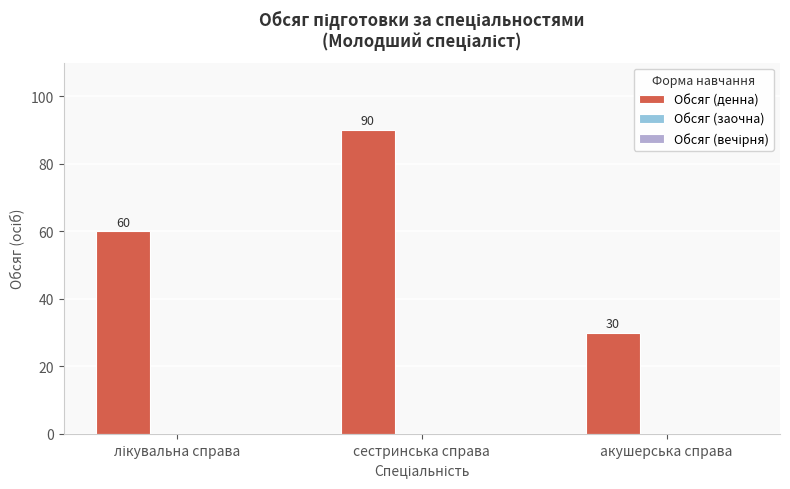

At which category does the chart reach its minimum across all series?

акушерська справа